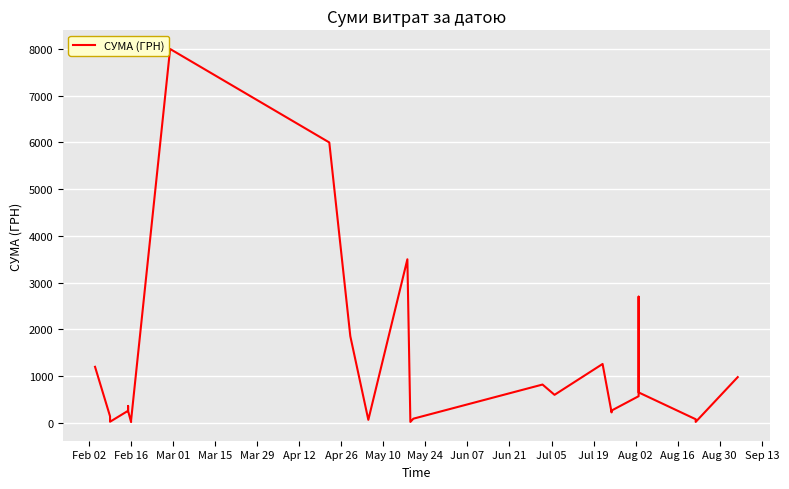

True or false: the data shows 907.8 at 22.

False